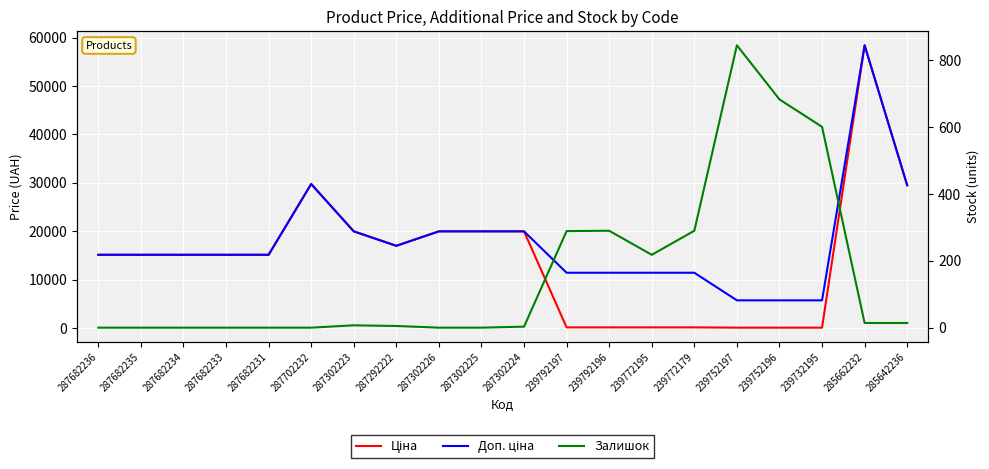

Which has a higher value, 287682233 or 287302224?

287302224